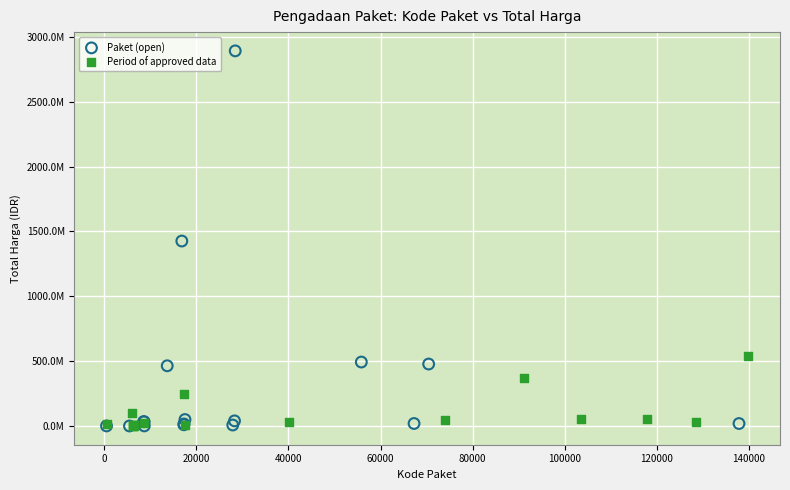

Which series contains the highest Y value?

Paket (open)